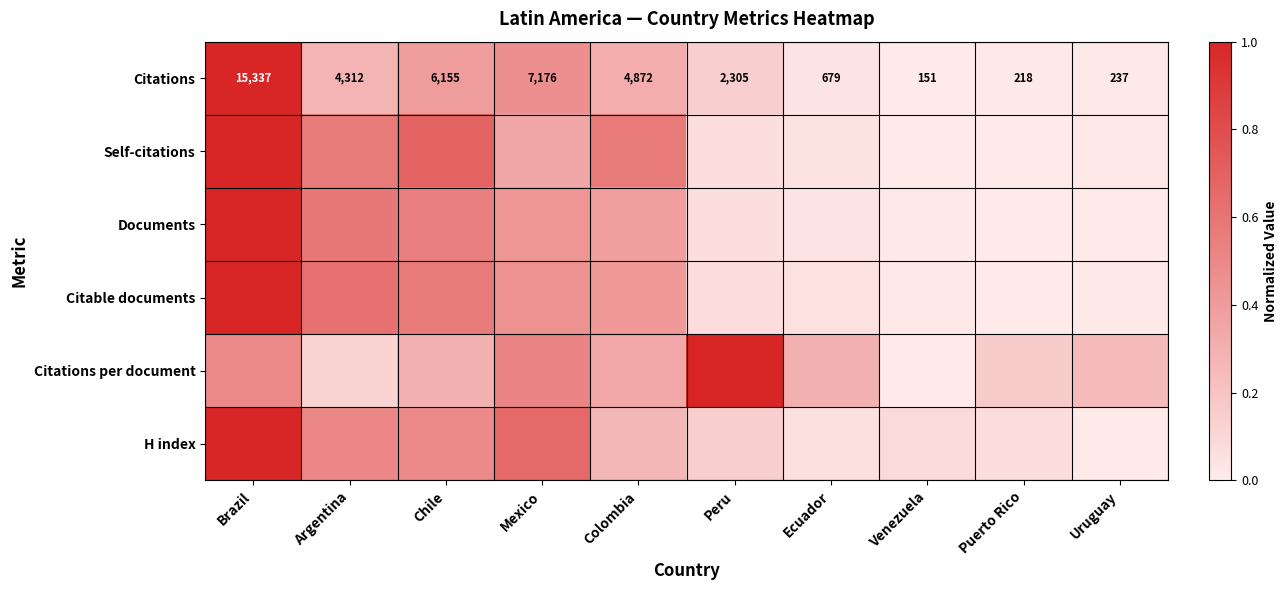

At which category is the sum across all series the highest?

Brazil